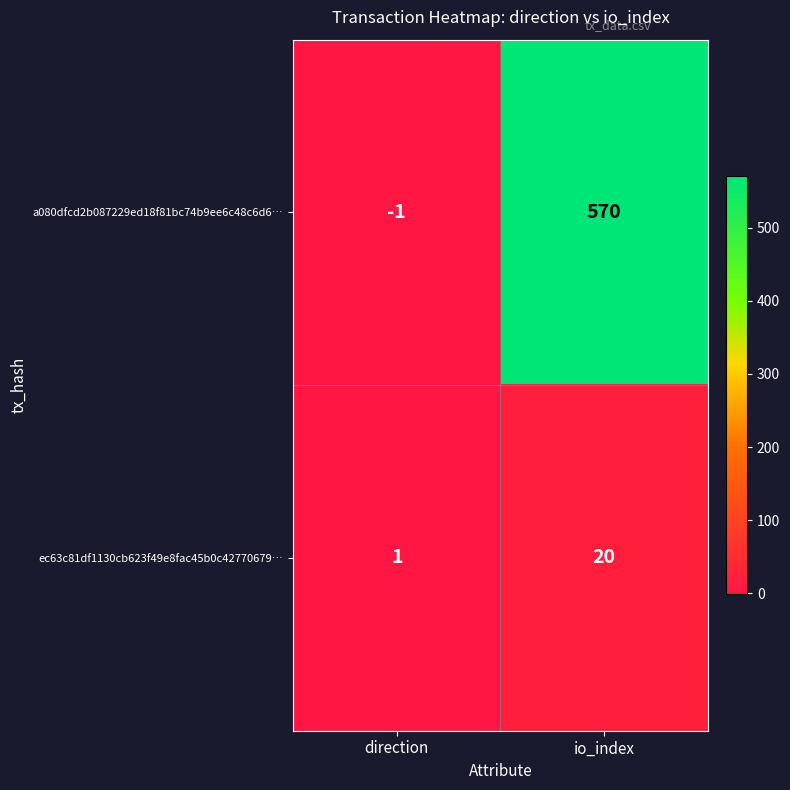

Which series has the largest range (max minus min)?

a080dfcd2b087229ed18f81bc74b9ee6c48c6d6…